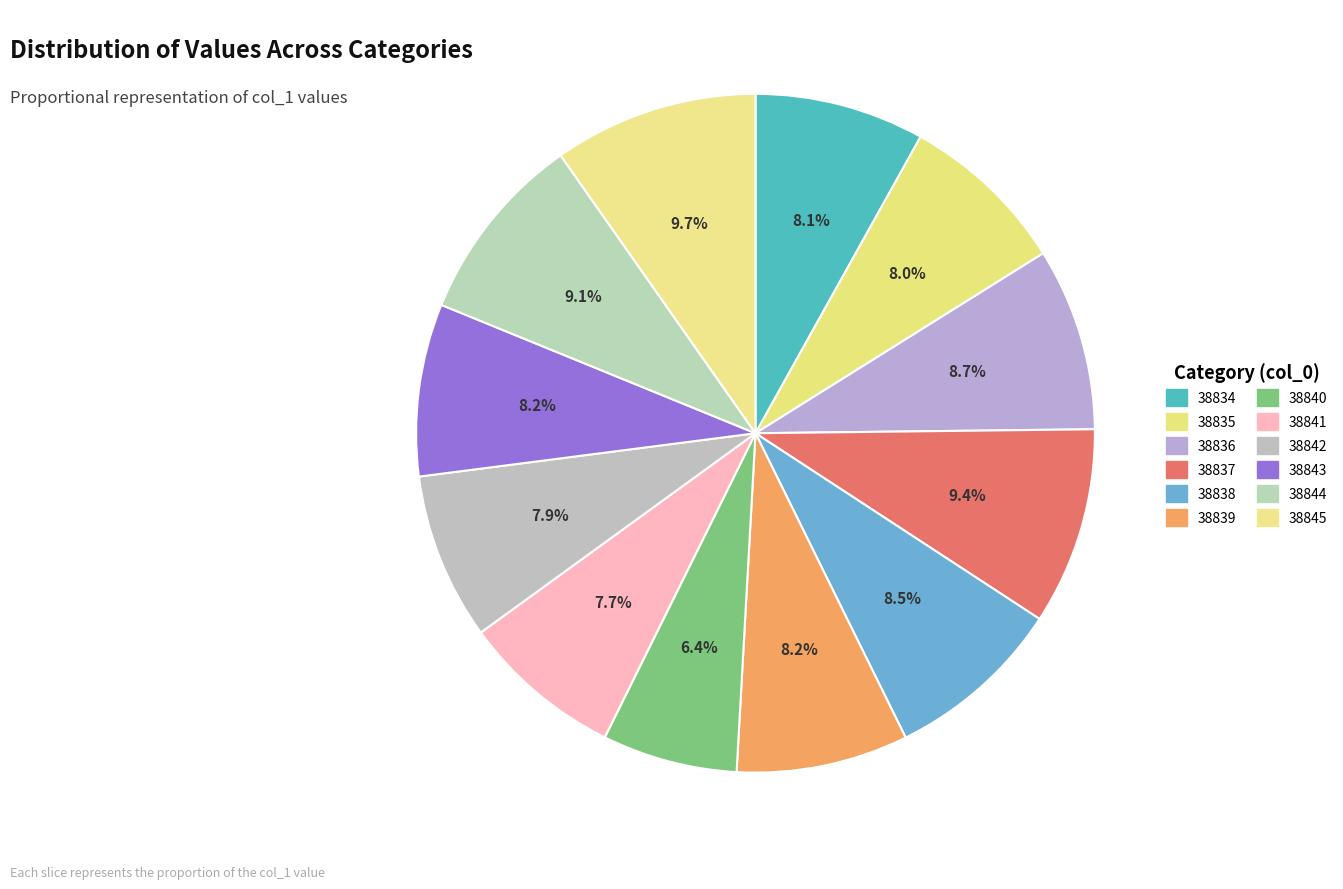

Which category has the biggest portion of the pie?

38845